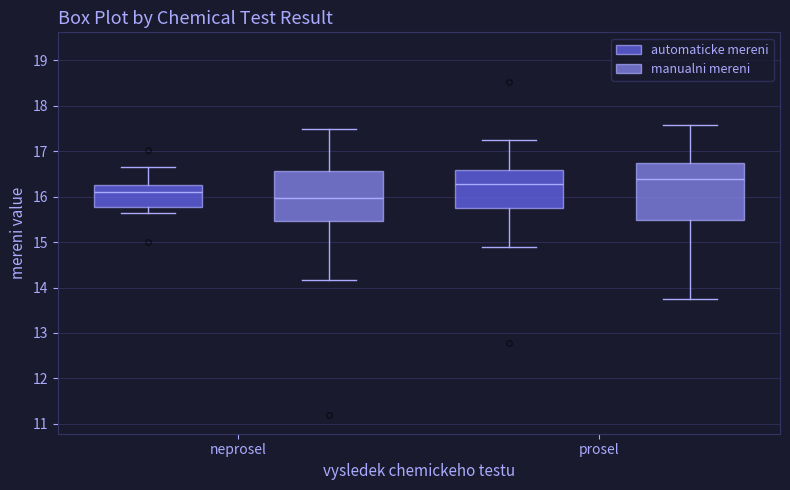

Reading left to right, transcribe this box plot: for each box, give where its median line is, the range the box spans, and where its two whiskers end, as read against the y-axis. The values are not printed on the chart, so give them approximately, as read against the axis.

neprosel (automaticke mereni): median 16.1, box 15.8 to 16.2, whiskers 15.6 to 16.6
neprosel (manualni mereni): median 16.0, box 15.5 to 16.6, whiskers 14.2 to 17.5
prosel (automaticke mereni): median 16.3, box 15.7 to 16.6, whiskers 14.9 to 17.2
prosel (manualni mereni): median 16.4, box 15.5 to 16.7, whiskers 13.7 to 17.6